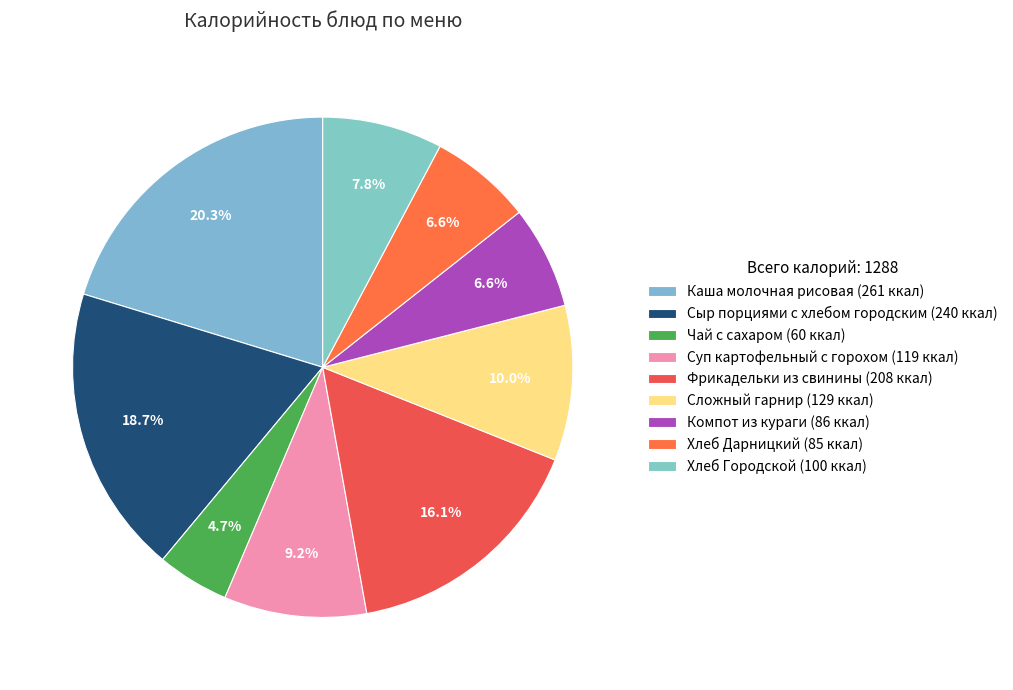

To the nearest percent, what is the average slice percentage?

11%